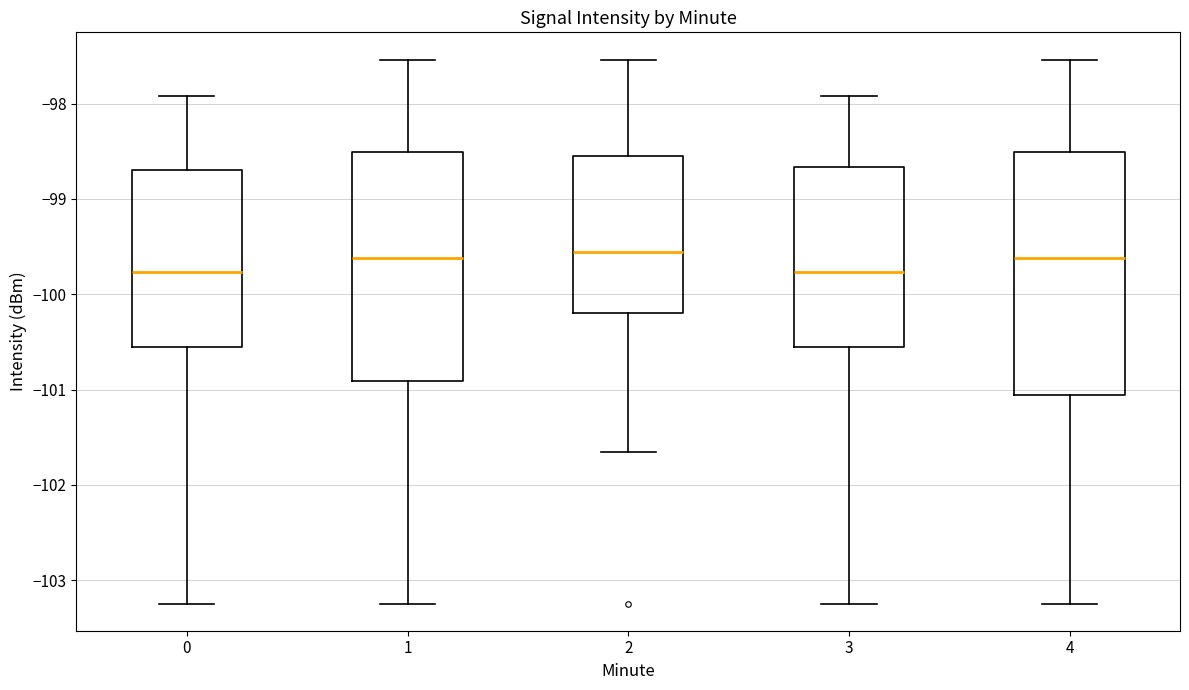

Which box is the tallest, from its lower edge to its upper edge?

4